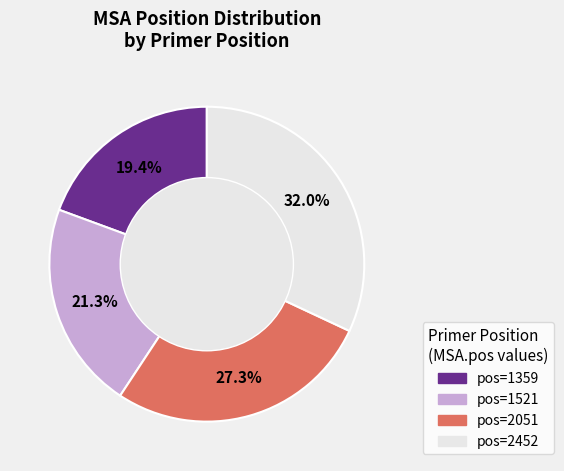

Is there any slice that represents more than half of the pie?

No